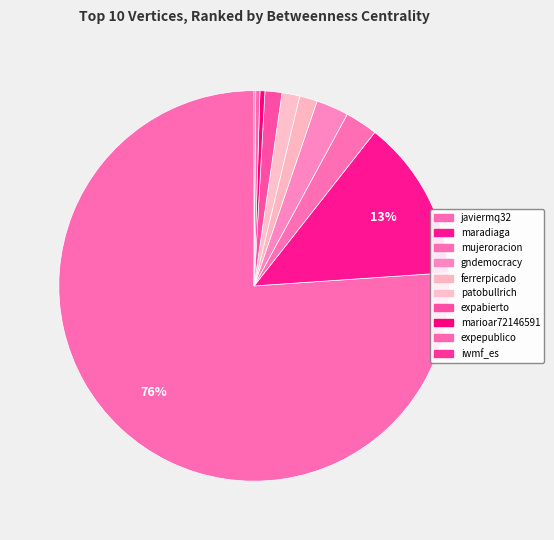

Between expabierto and expepublico, which is larger?

expabierto